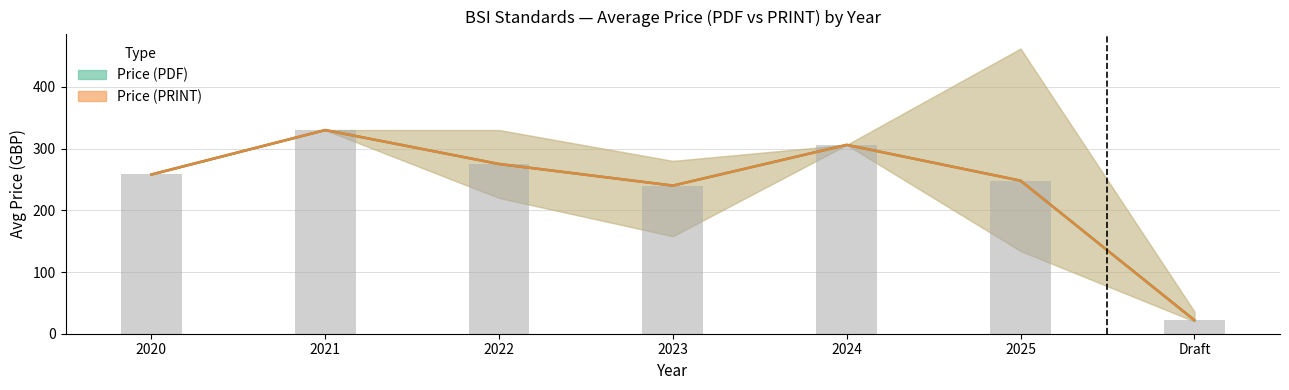

At 2025, list the series in order from largest to smallest.

Price (PDF), Price (PRINT)